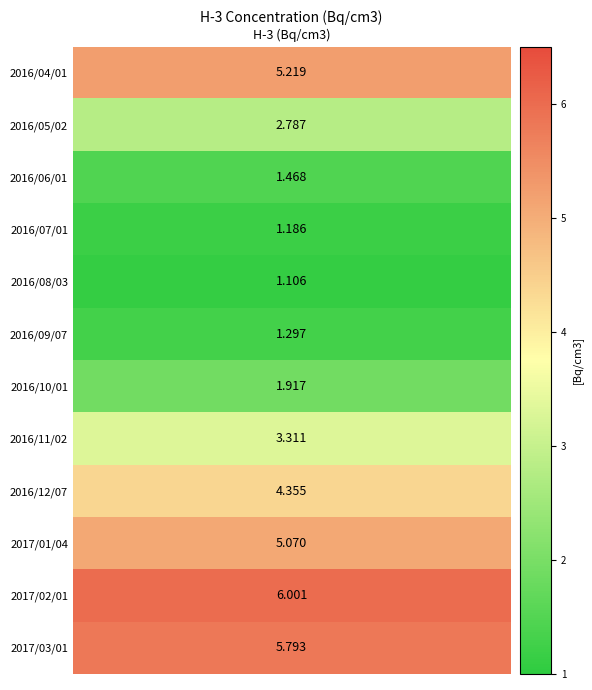

List the labels in order of value, smallest first.

2016/08/03, 2016/07/01, 2016/09/07, 2016/06/01, 2016/10/01, 2016/05/02, 2016/11/02, 2016/12/07, 2017/01/04, 2016/04/01, 2017/03/01, 2017/02/01